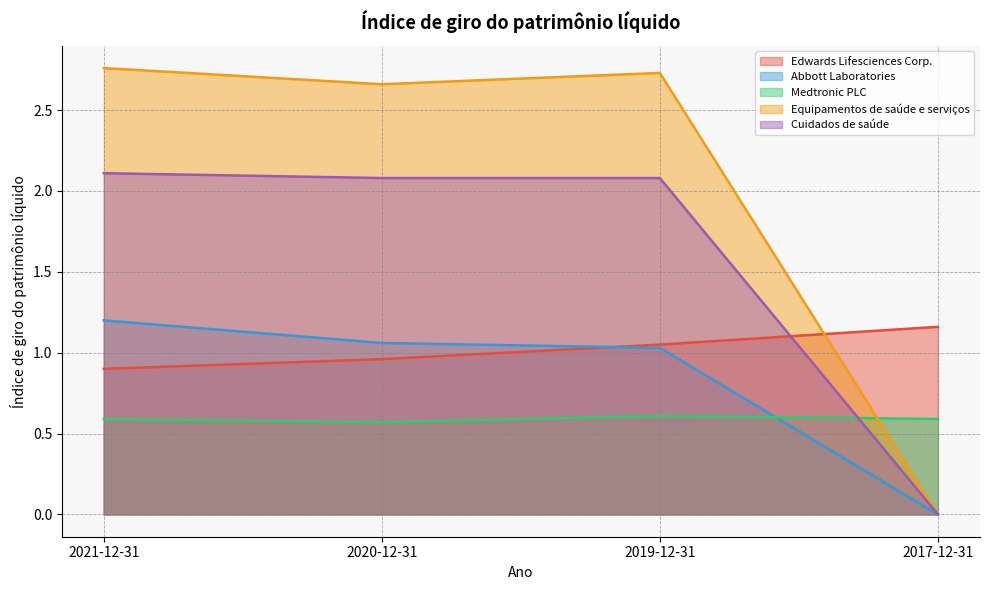

How many lines are shown in the chart?

5